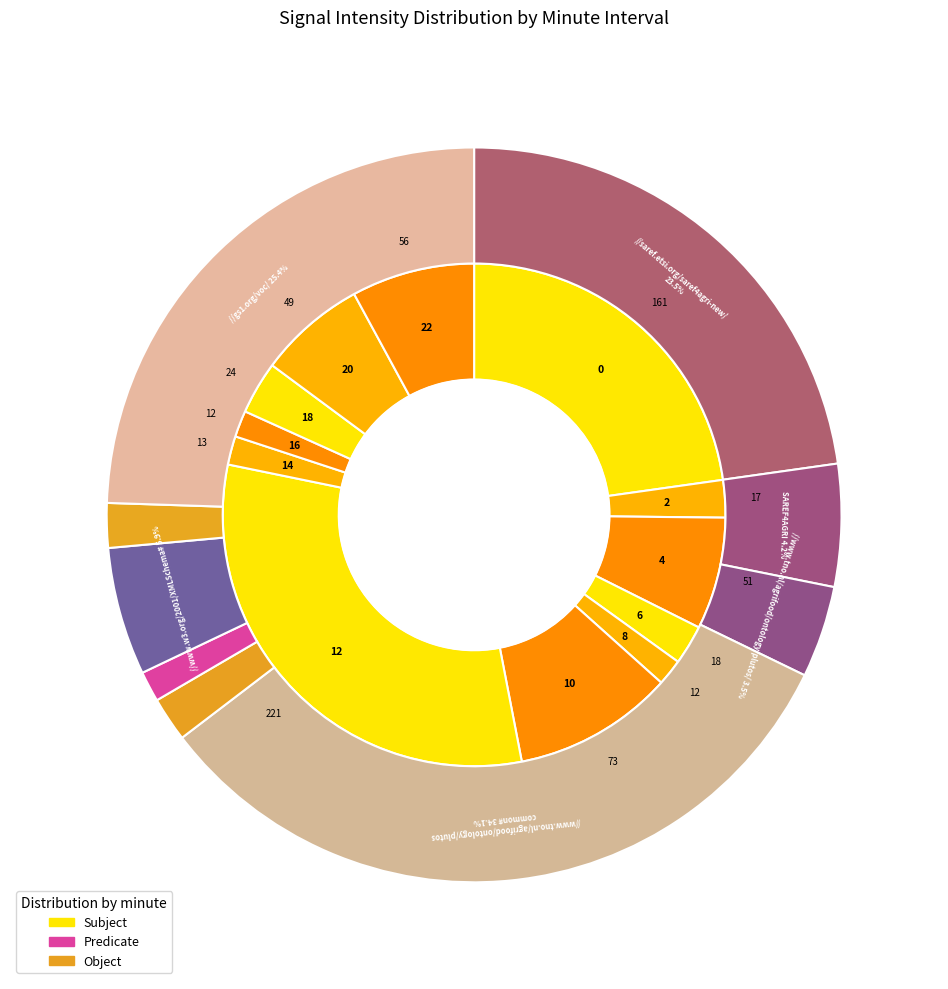

How many slices are in this pie chart?

12